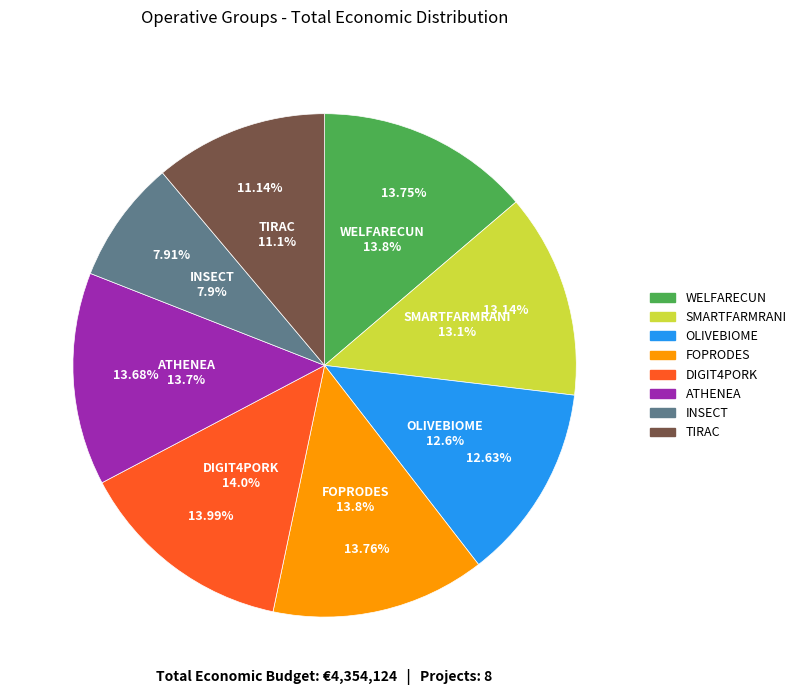

Is there any slice that represents more than half of the pie?

No